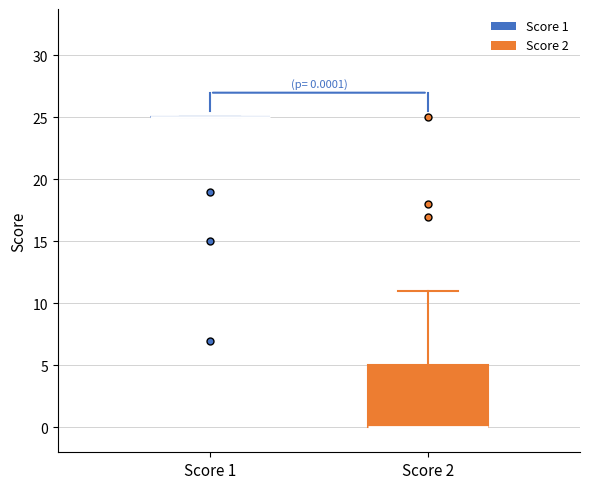

Which box is the tallest, from its lower edge to its upper edge?

Score 2